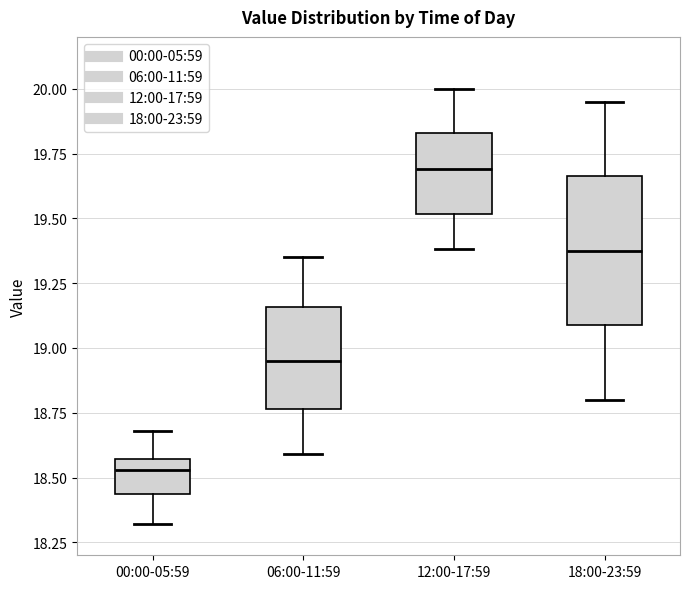

Which box has the lowest median line?

00:00-05:59